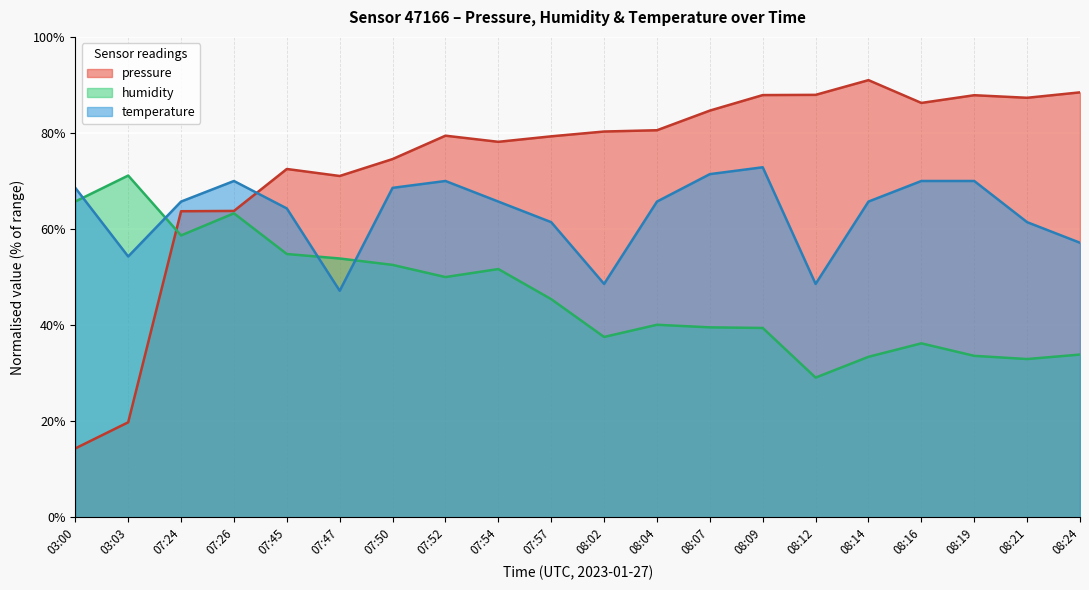

The pressure series shows 86.3 at 08:16. True or false?

True